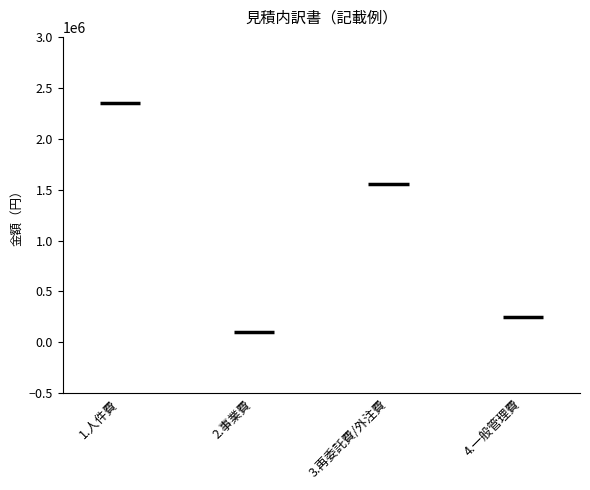

True or false: the data shows 32062 at 2.事業費.

False